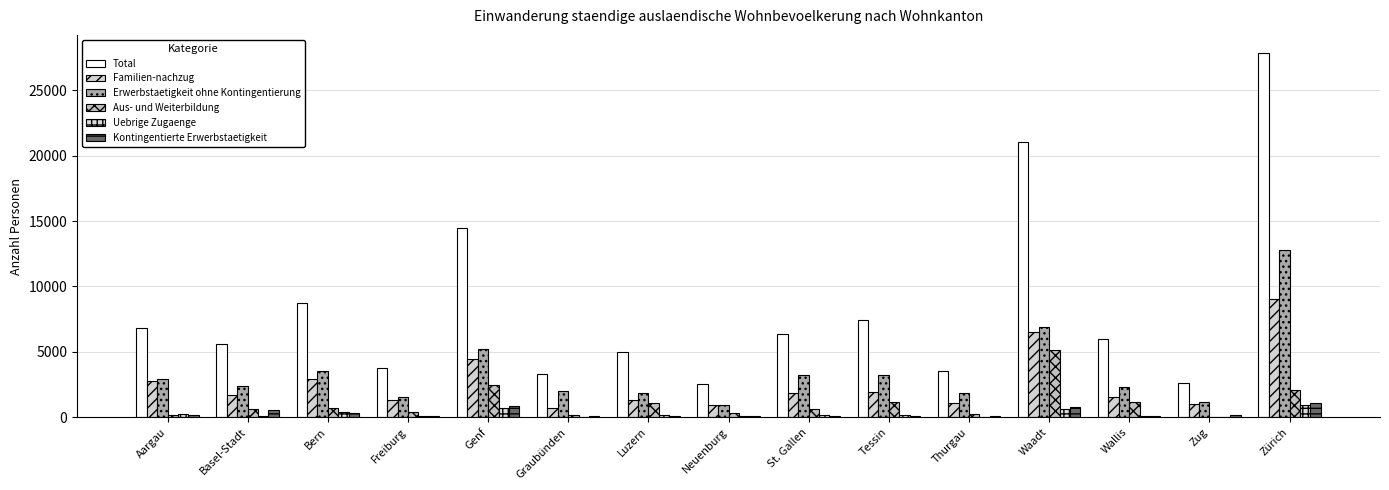

Where is Total nearest to the value 15204?

Genf